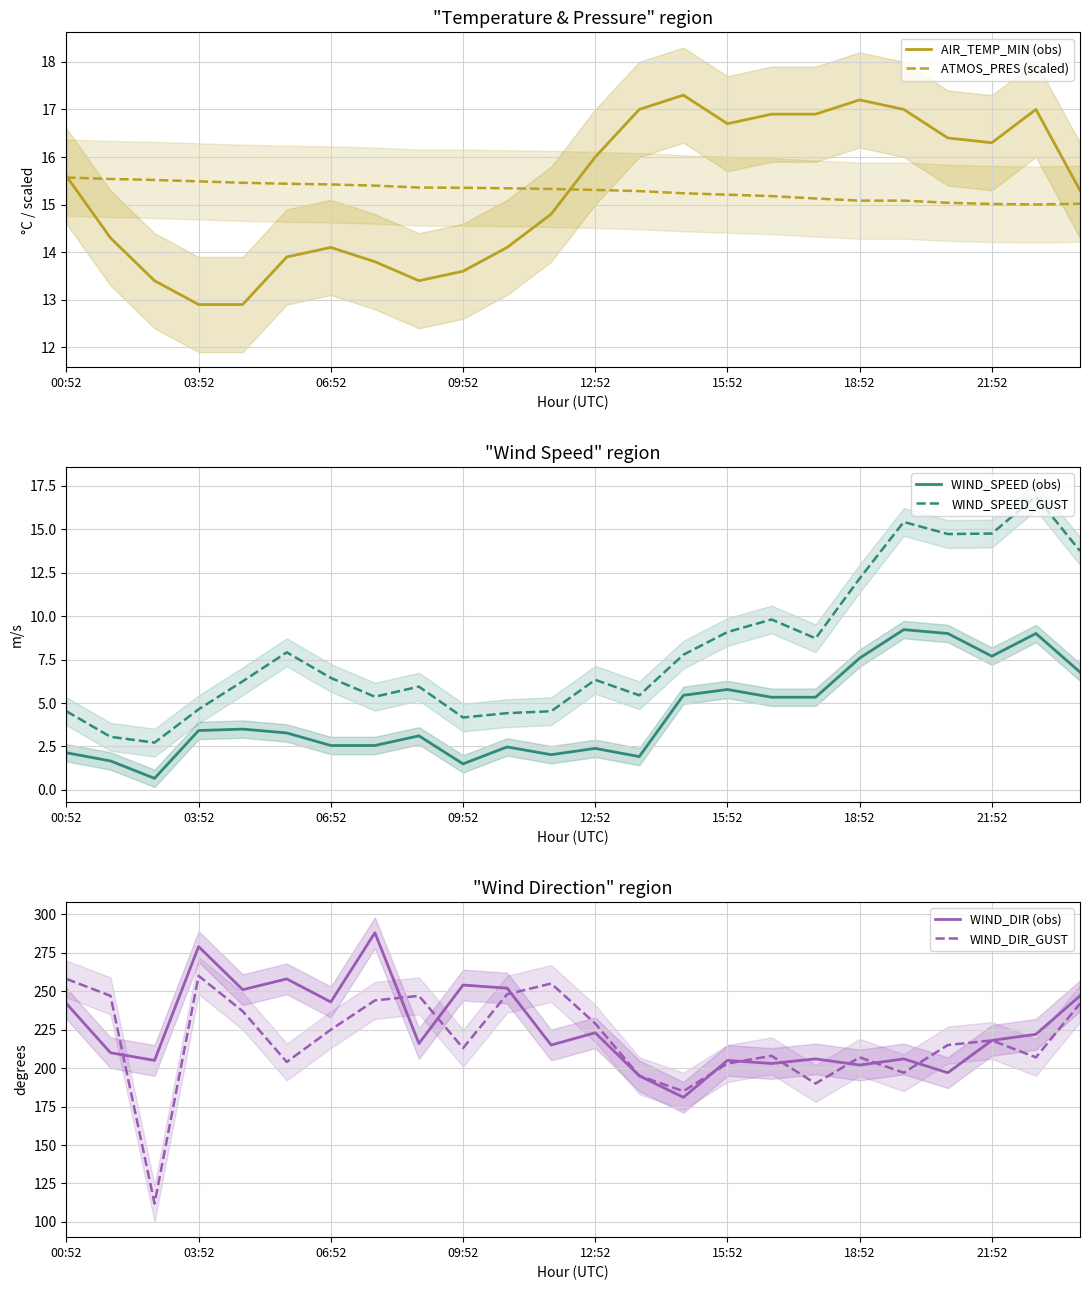

Count the number of categories in the chart.

24